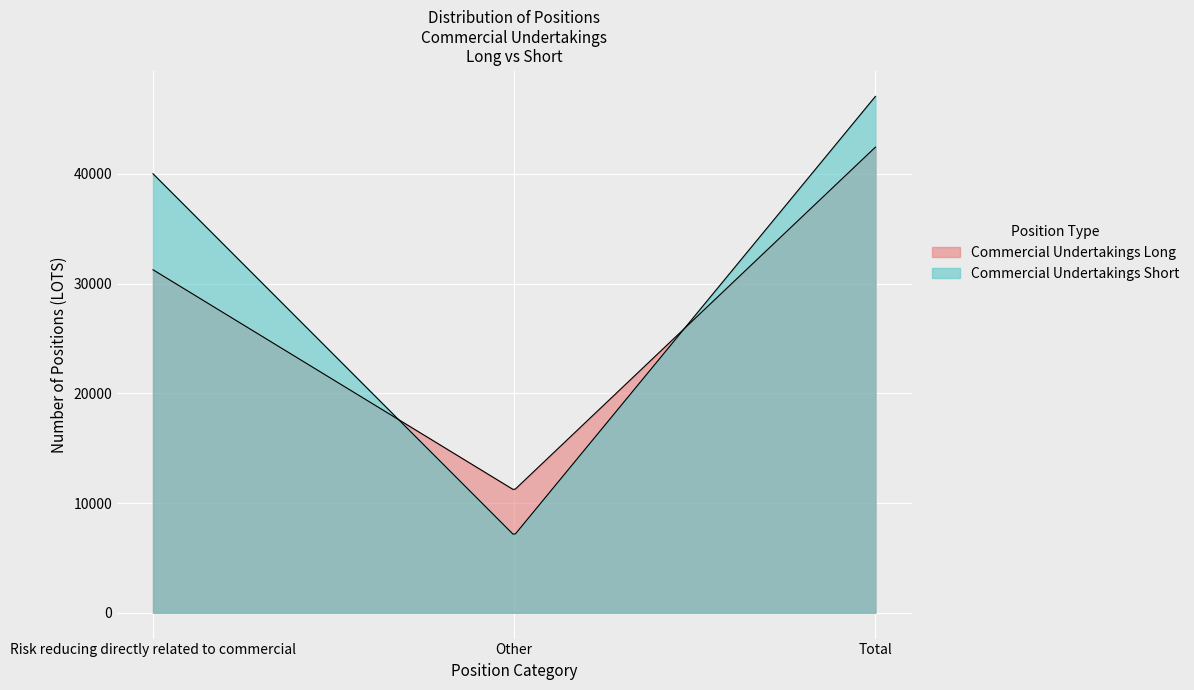

Which series has the largest range (max minus min)?

Commercial Undertakings Short